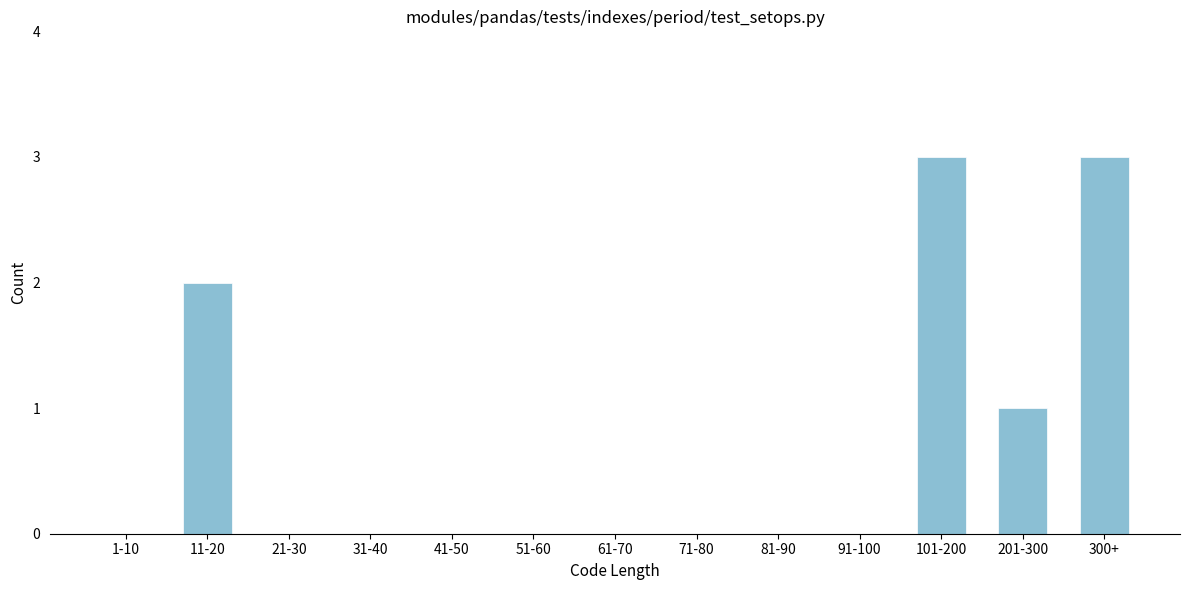

Reading left to right, what are all the values shown in this chart?

1-10=0	11-20=2	21-30=0	31-40=0	41-50=0	51-60=0	61-70=0	71-80=0	81-90=0	91-100=0	101-200=3	201-300=1	300+=3